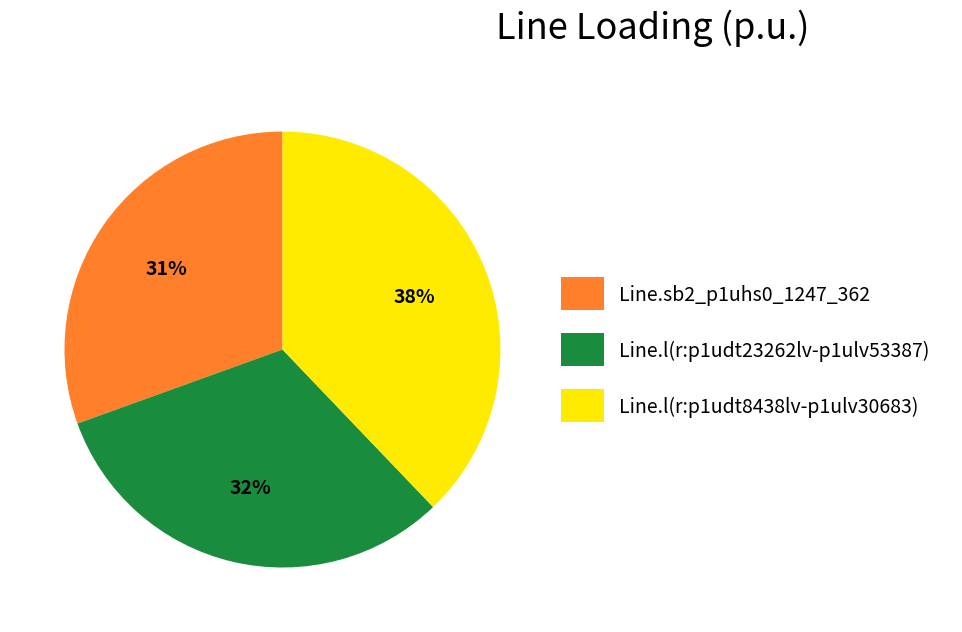

Do Line.sb2_p1uhs0_1247_362 and Line.l(r:p1udt23262lv-p1ulv53387) together represent more than half of the pie?

Yes